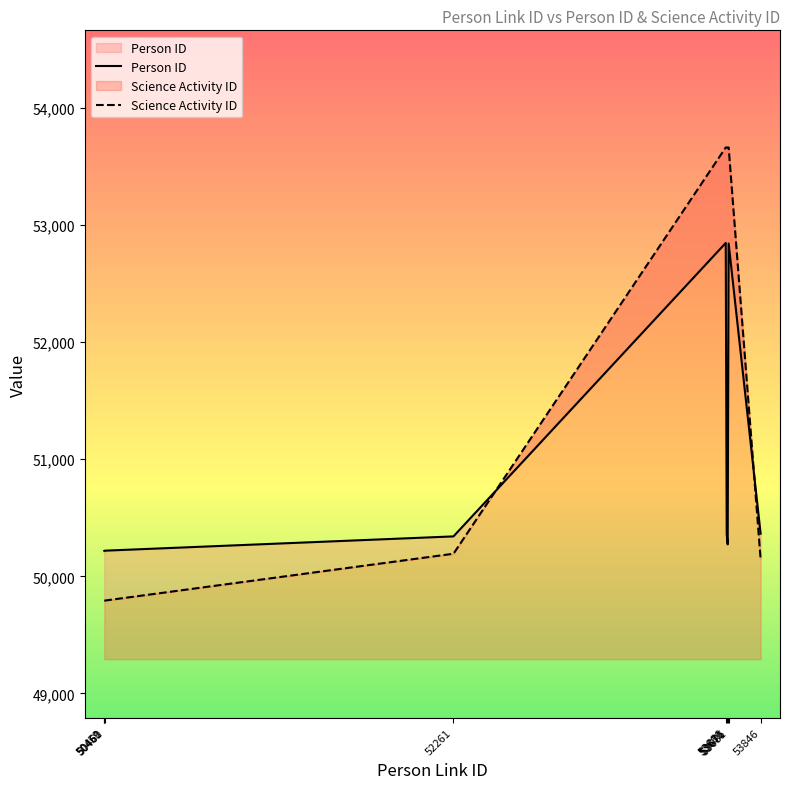

Count the number of data series in this chart.

2